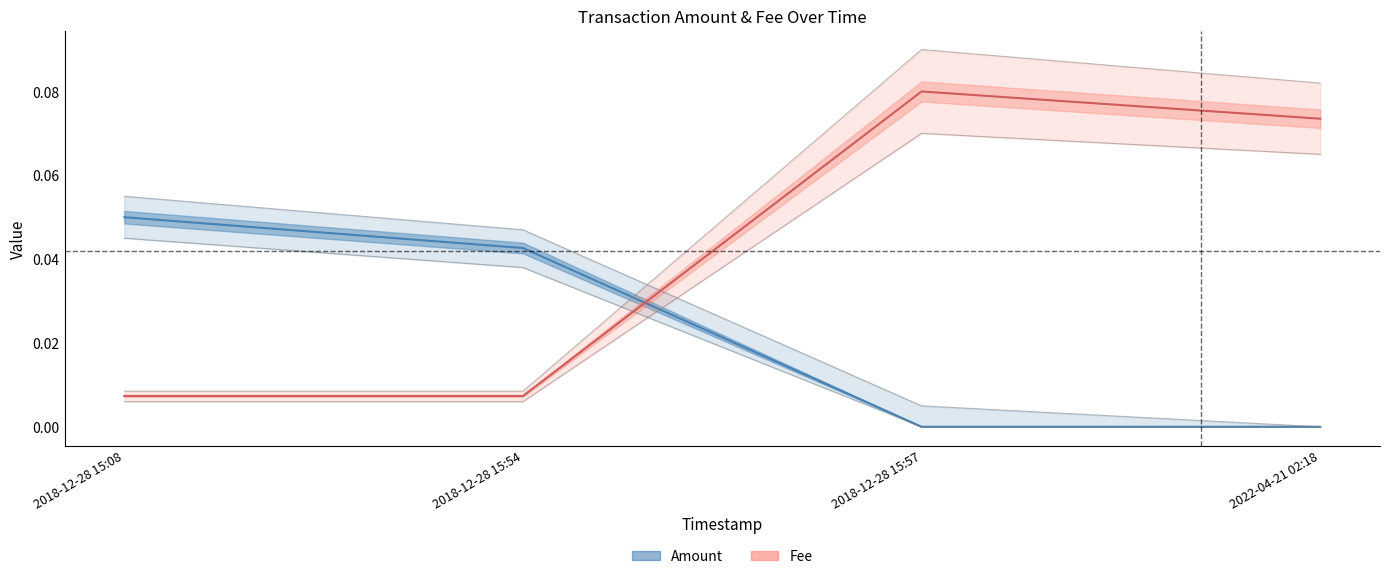

What position from the left is 2018-12-28 15:08?

1